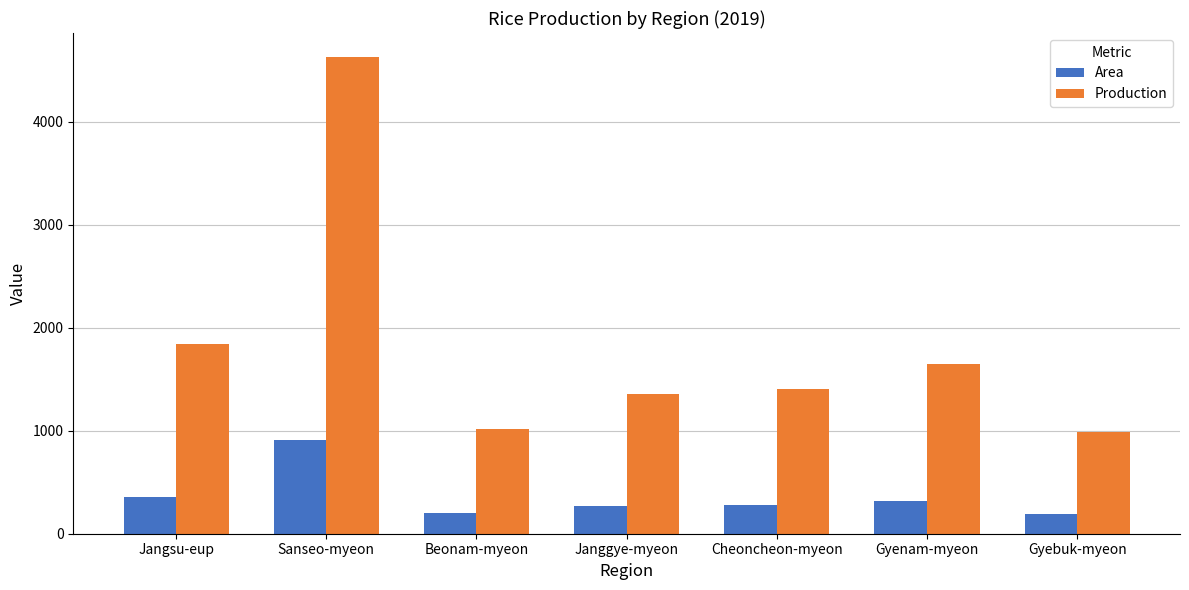

Rank the series by their average value, from lowest to highest.

Area, Production